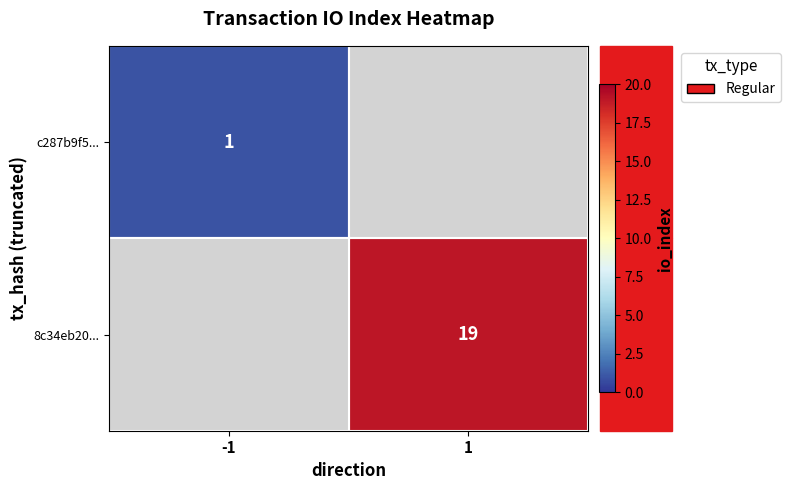

Is the value of 8c34eb20... at 1 greater than the value of c287b9f5... at -1?

Yes